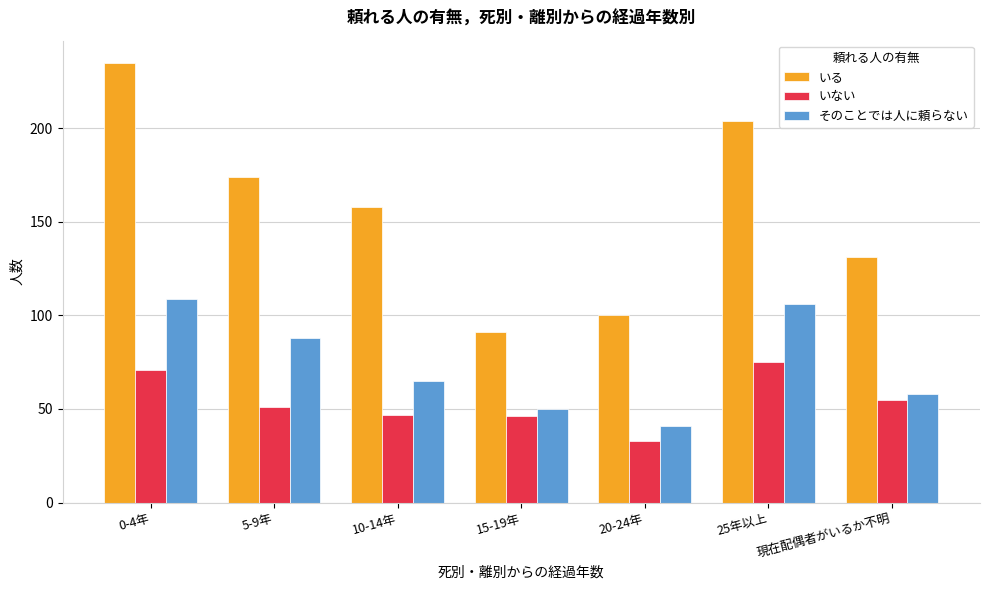

What is the total value across all series at 現在配偶者がいるか不明?

244